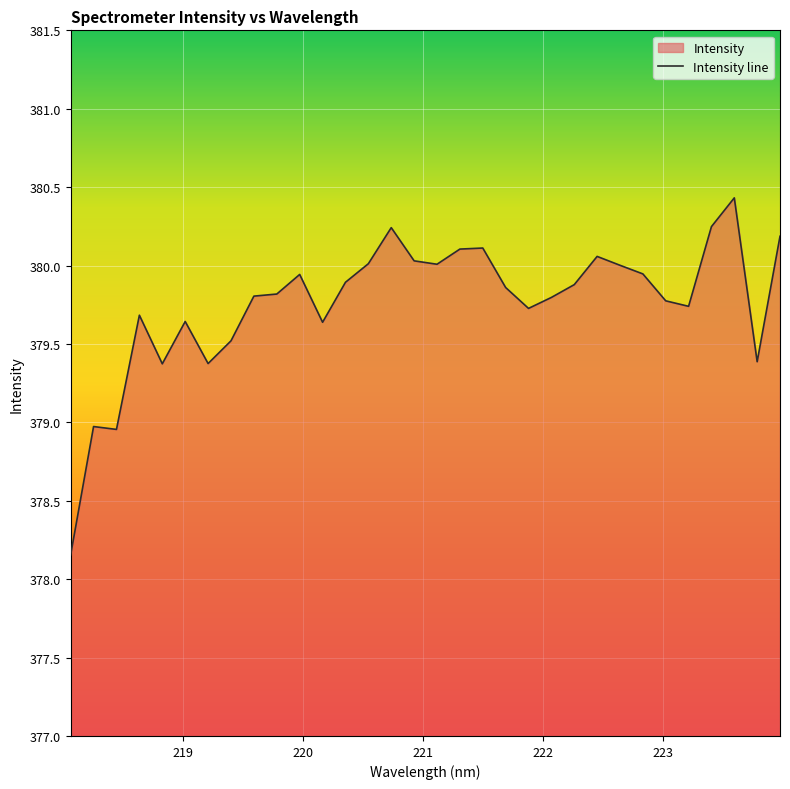

What is the difference between the maximum and minimum values?

2.3